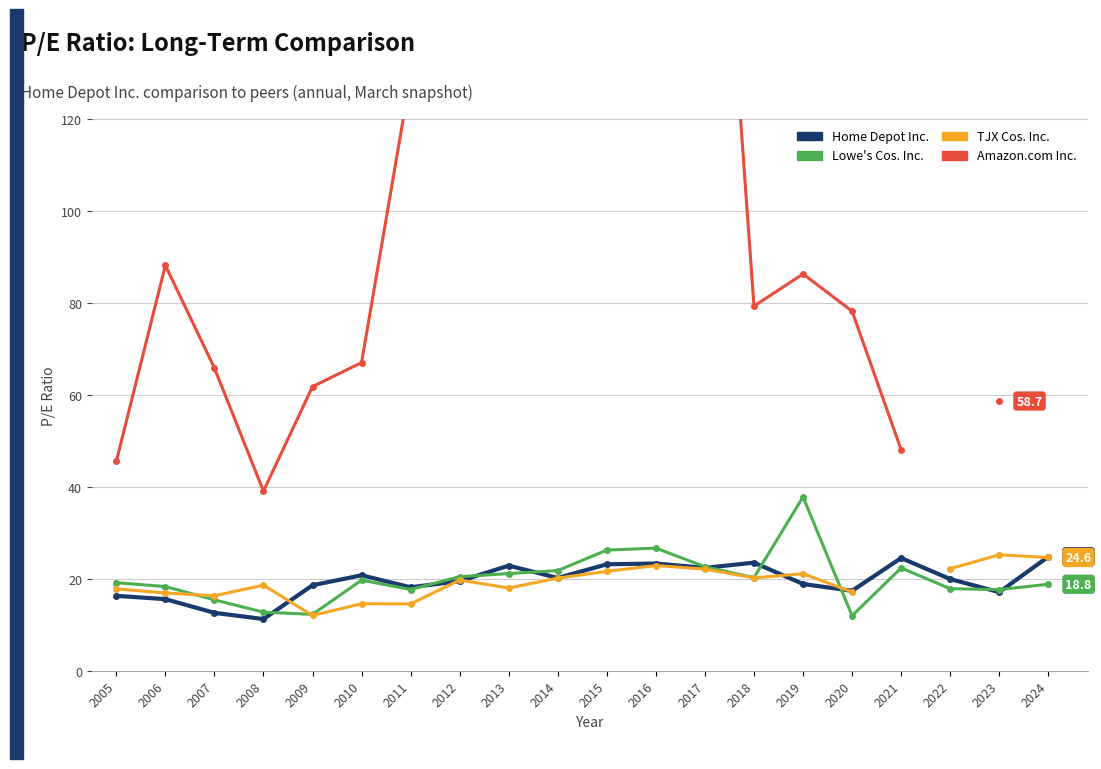

Which series ends up on top after the final intersection of TJX Cos. Inc. and Home Depot Inc.?

Home Depot Inc.